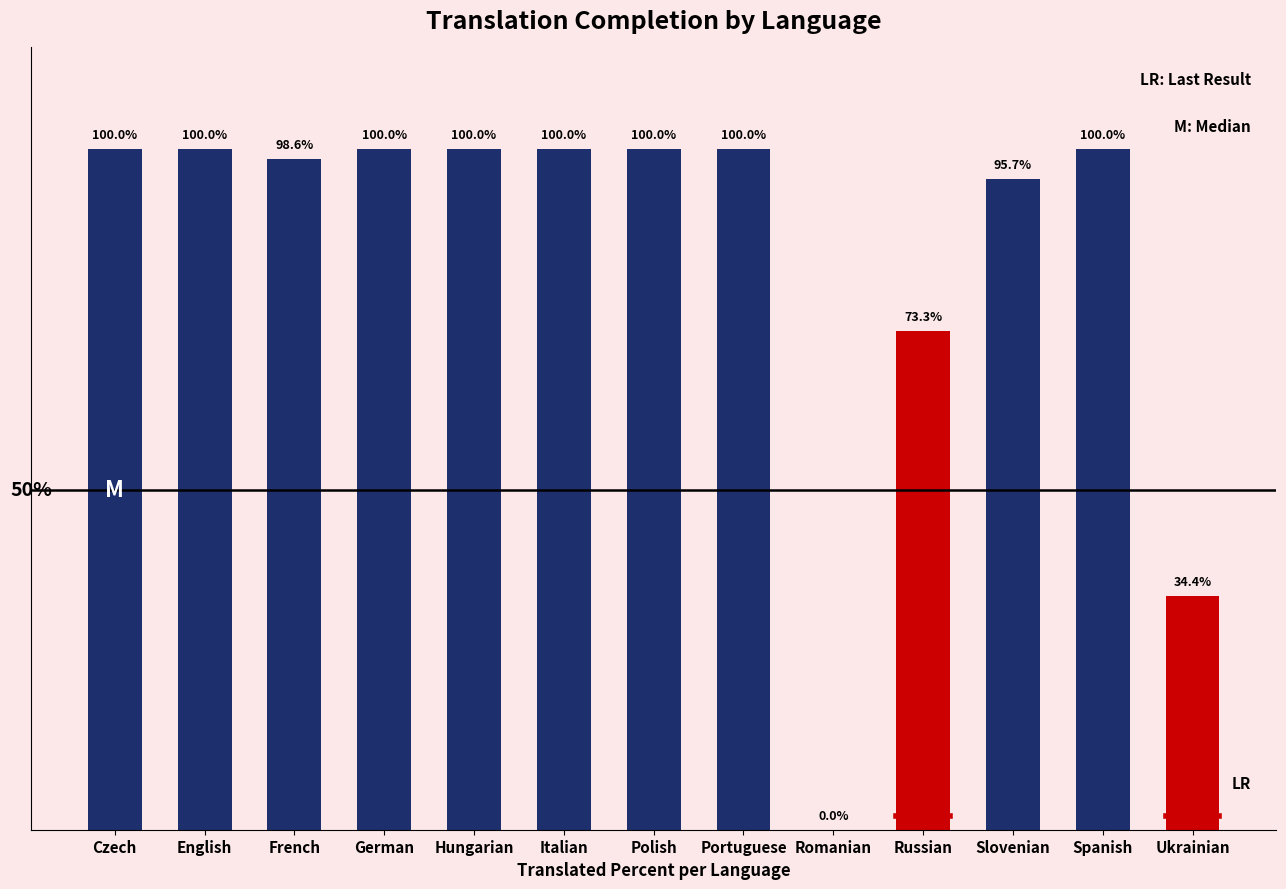

At which label is the value closest to 50?

Ukrainian